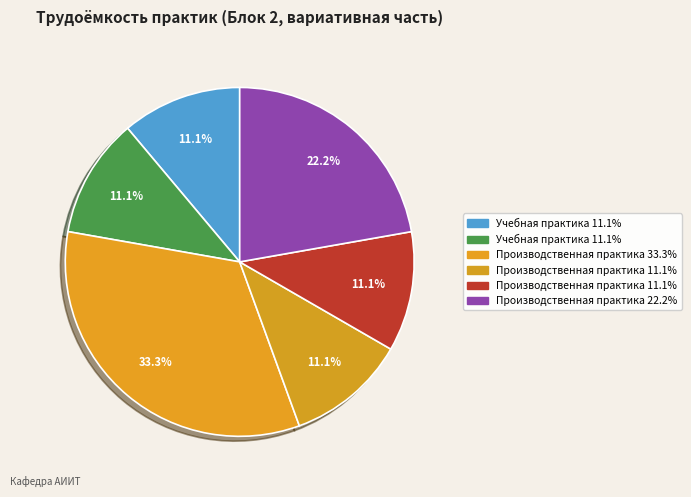

How many slices are in this pie chart?

6